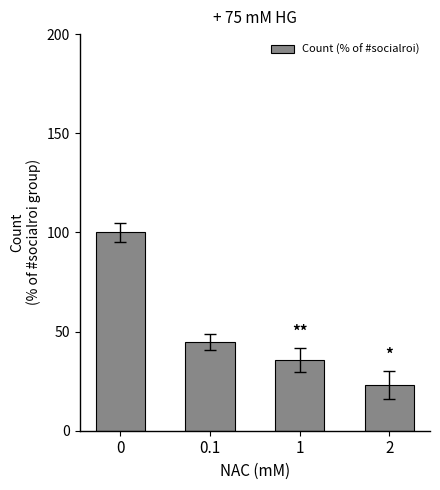

What is the average value?

50.9